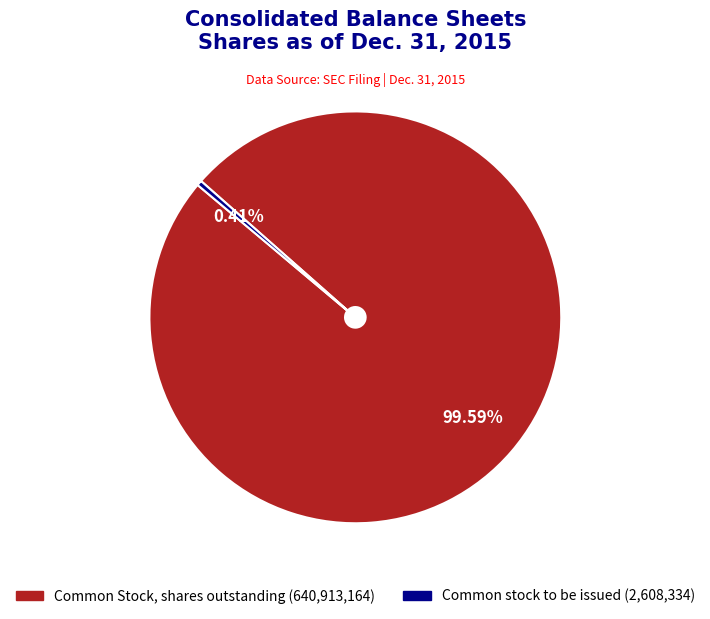

Is the sum of Common stock to be issued and Common Stock, shares outstanding greater than half?

Yes